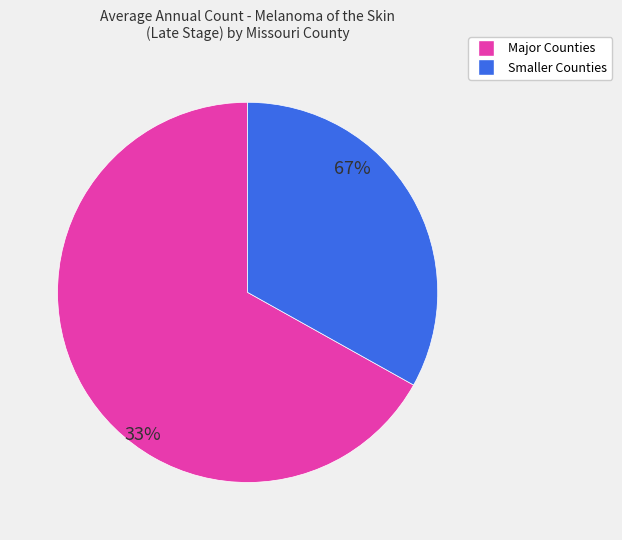

True or false: Clay County accounts for 1% of the total.

False